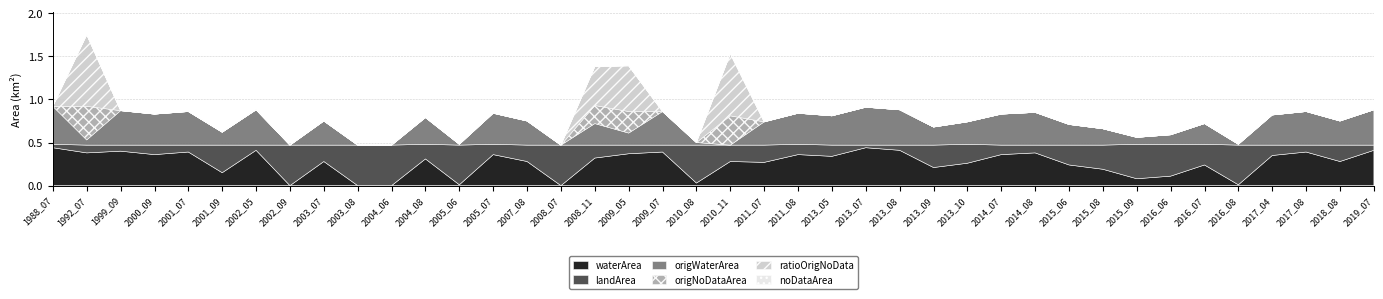

True or false: waterArea has a value of 0.3 at 2002_05.

False